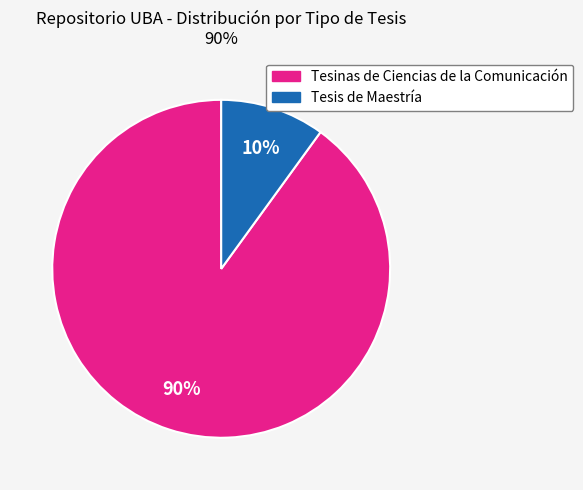

Does any single category account for the majority?

Yes